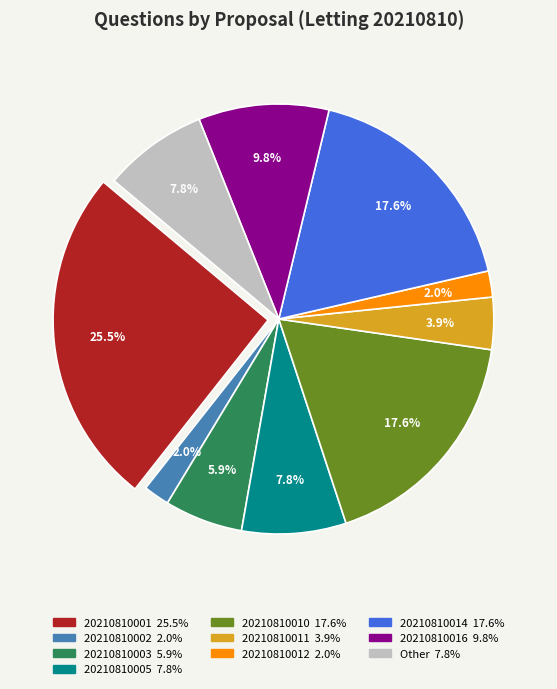

Is there a majority slice in this chart?

No